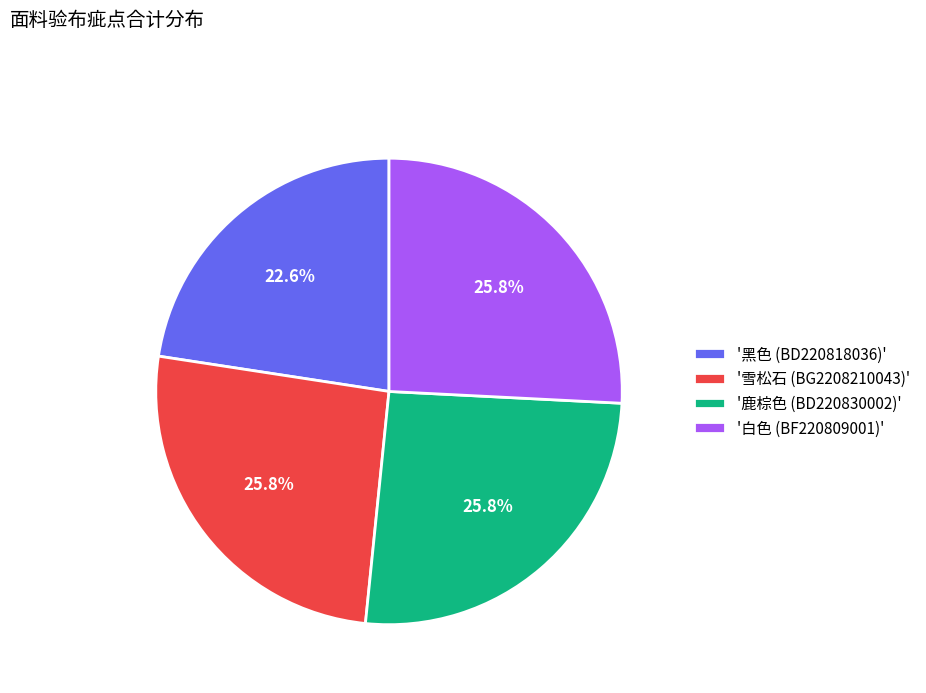

Approximately how many times larger is the value at '雪松石 (BG2208210043)' compared to '鹿棕色 (BD220830002)'?

1.0